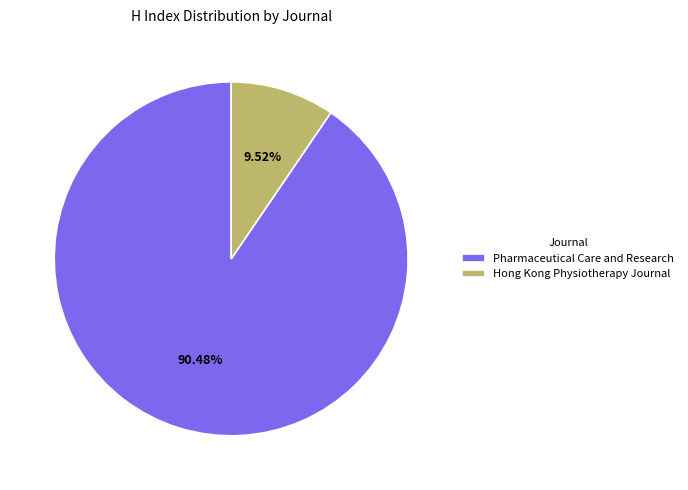

What percentage do Pharmaceutical Care and Research and Hong Kong Physiotherapy Journal together represent?

100.0%